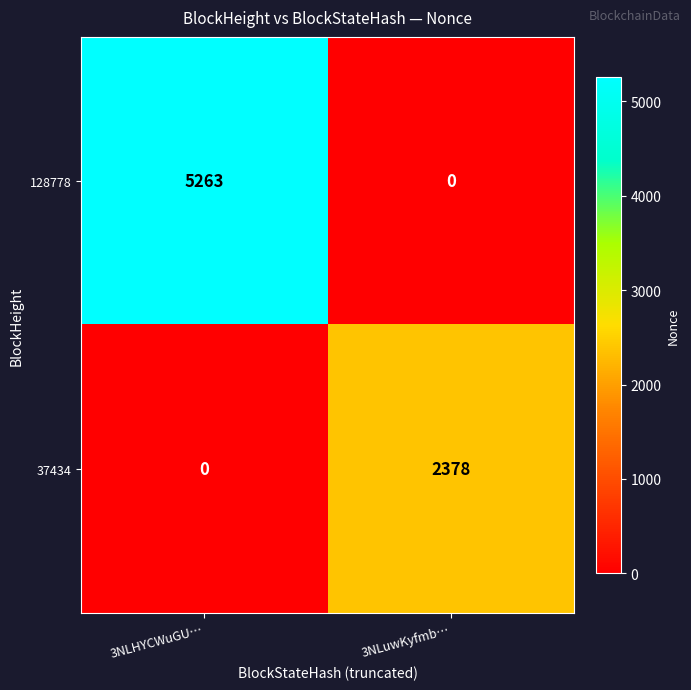

Reading left to right, list all the values displayed in this chart.

128778: 5263	0
37434: 0	2378